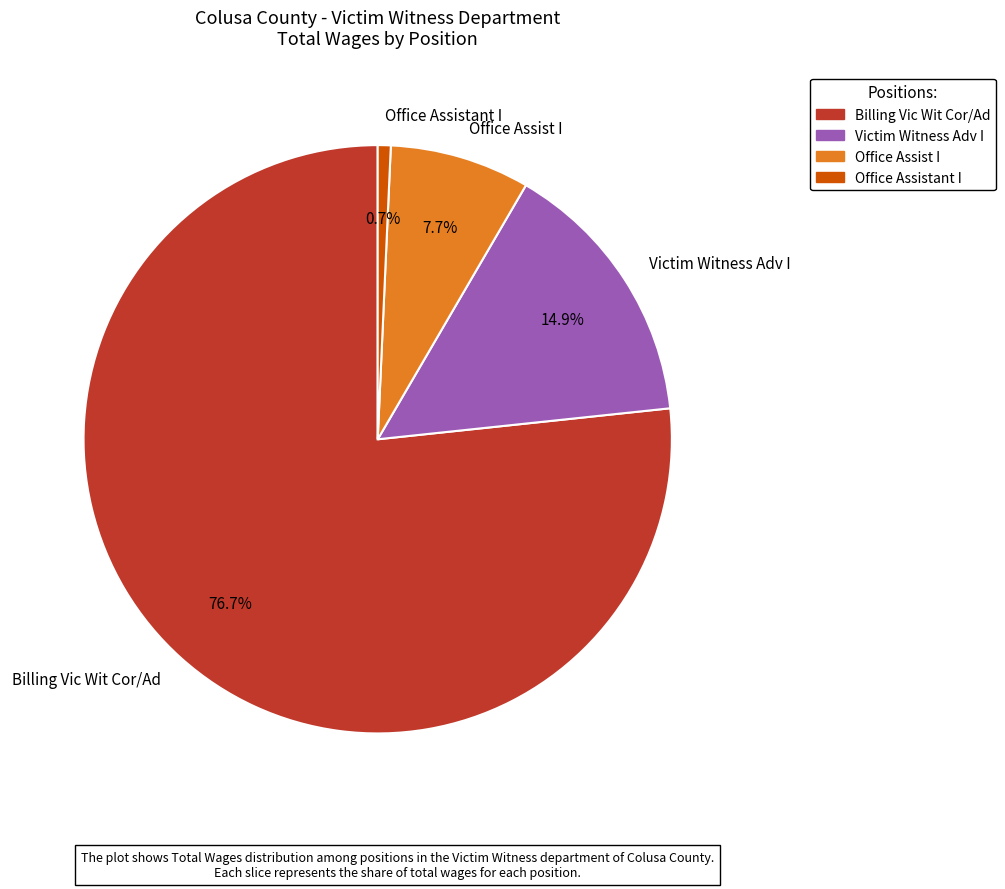

Does Victim Witness Adv I account for over 50% of the chart?

No